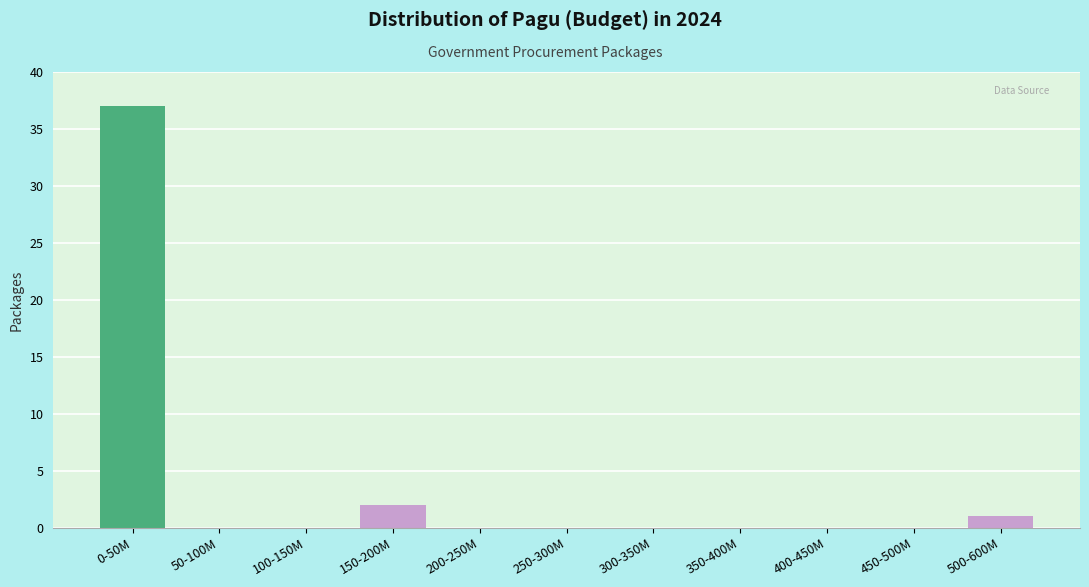

Reading left to right, transcribe all the data shown in this chart.

0-50M=37	50-100M=0	100-150M=0	150-200M=2	200-250M=0	250-300M=0	300-350M=0	350-400M=0	400-450M=0	450-500M=0	500-600M=1